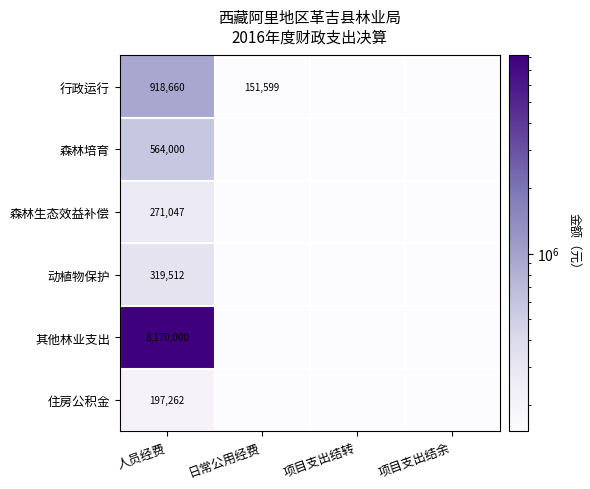

The 森林生态效益补偿 series shows 405127.0 at 人员经费. True or false?

False